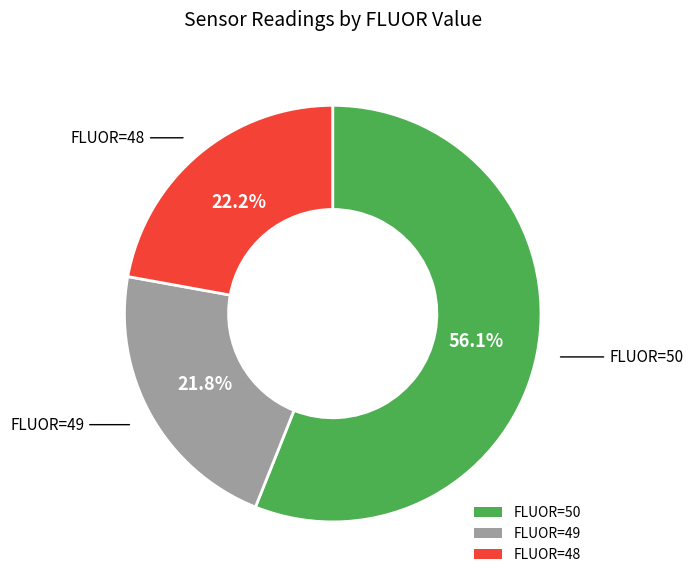

How many segments does this pie chart have?

3